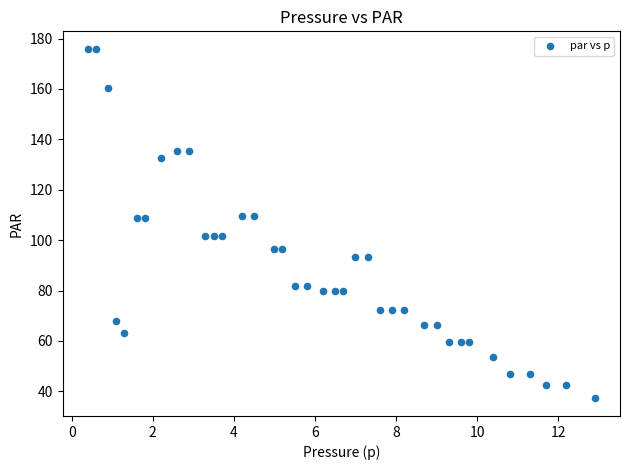

What is the range of Y values (max minus min)?

138.7